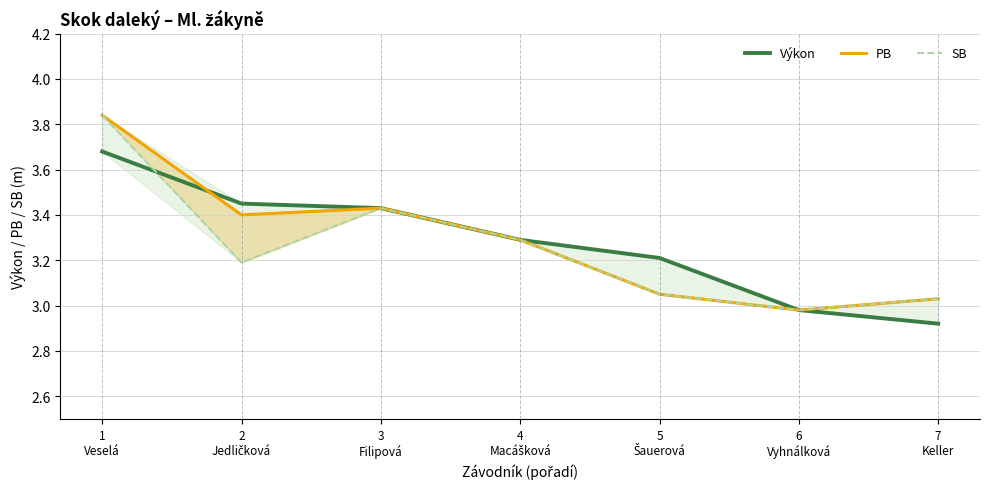

Is the value of Výkon at 6
Vyhnálková greater than the value of PB at 6
Vyhnálková?

No